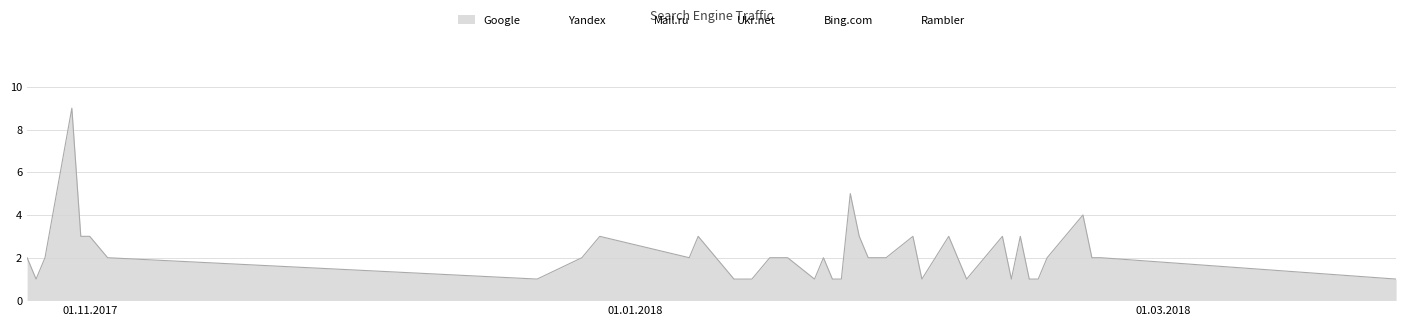

What is the difference between the second highest and minimum values in the Yandex series?

2